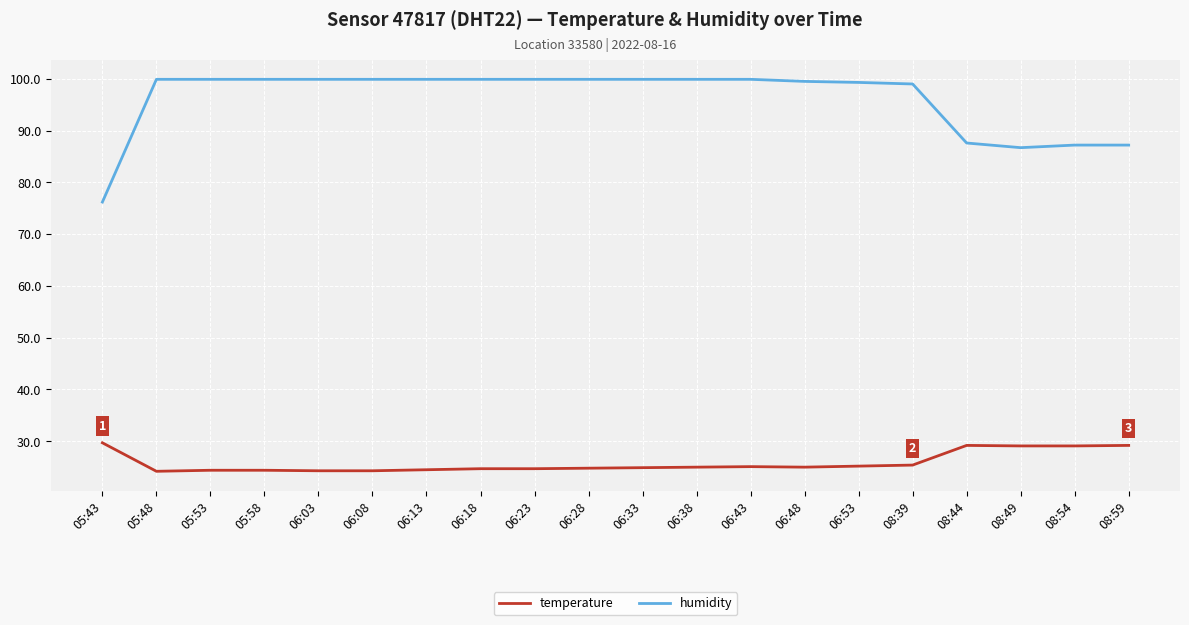

What position from the left is 06:28?

10